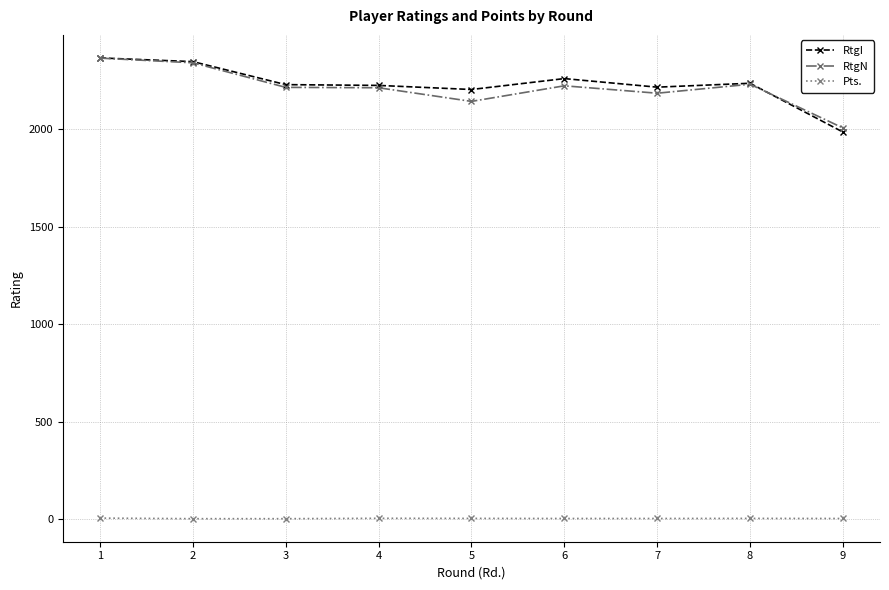

What is the greatest value displayed?

2366.0